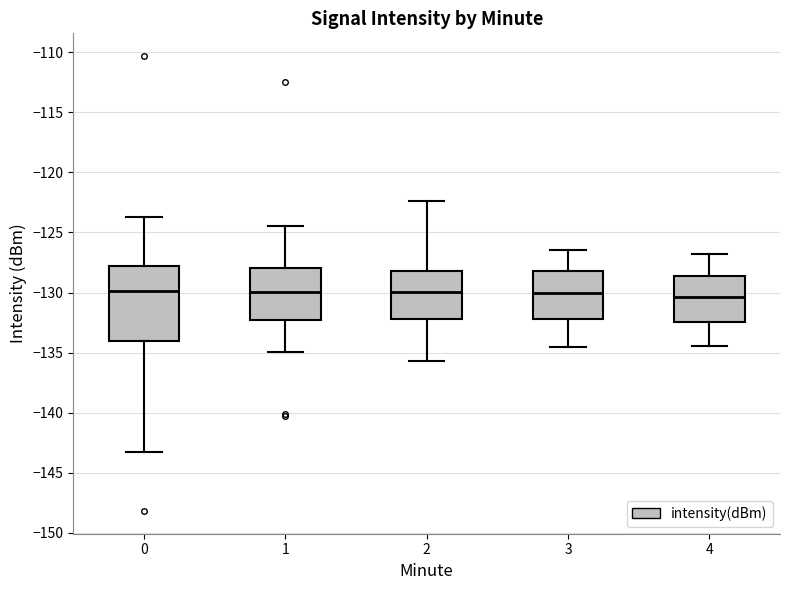

Reading left to right, transcribe this box plot: for each box, give where its median line is, the range the box spans, and where its two whiskers end, as read against the y-axis. The values are not printed on the chart, so give them approximately, as read against the axis.

0: median -130.0, box -134.0 to -128.0, whiskers -143.5 to -123.5
1: median -130.0, box -132.5 to -128.0, whiskers -135.0 to -124.5
2: median -130.0, box -132.0 to -128.0, whiskers -135.5 to -122.5
3: median -130.0, box -132.0 to -128.0, whiskers -134.5 to -126.5
4: median -130.5, box -132.5 to -128.5, whiskers -134.5 to -127.0